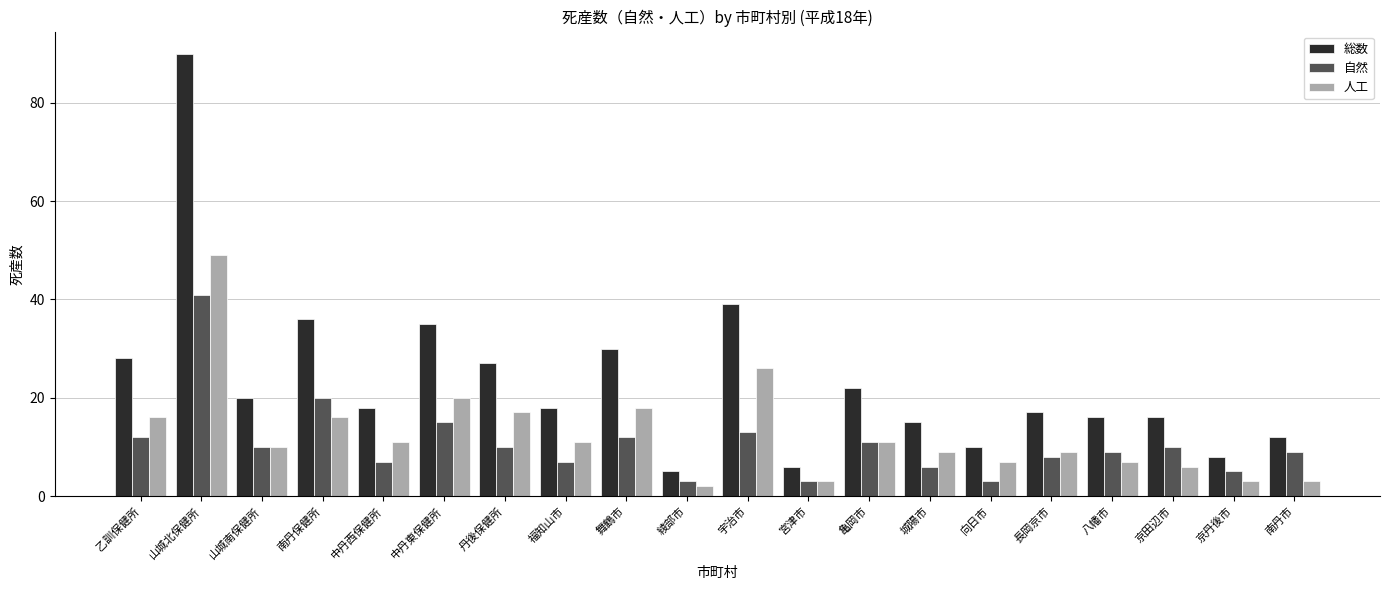

At 南丹保健所, list the series in order from largest to smallest.

総数, 自然, 人工